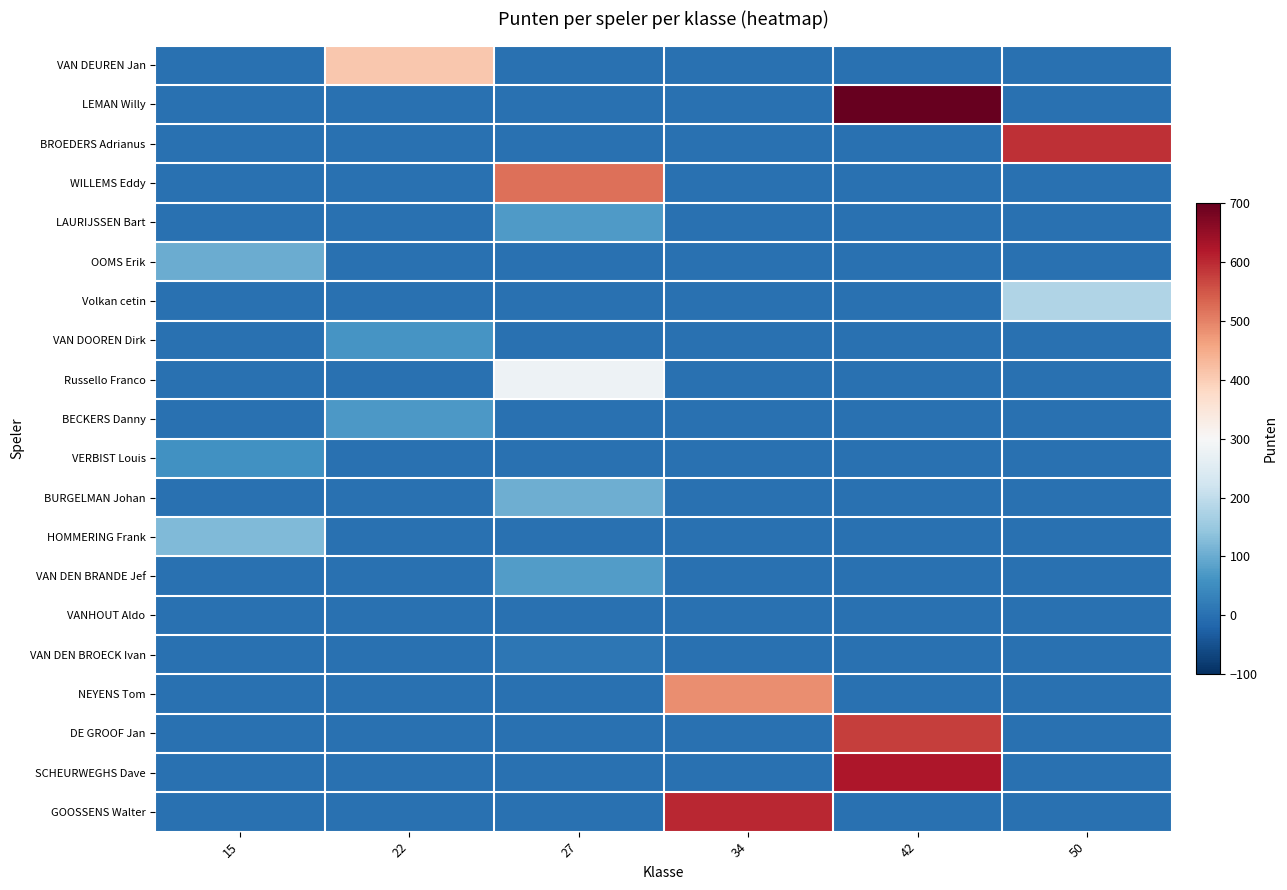

At how many categories does at least one series exceed 204?

5